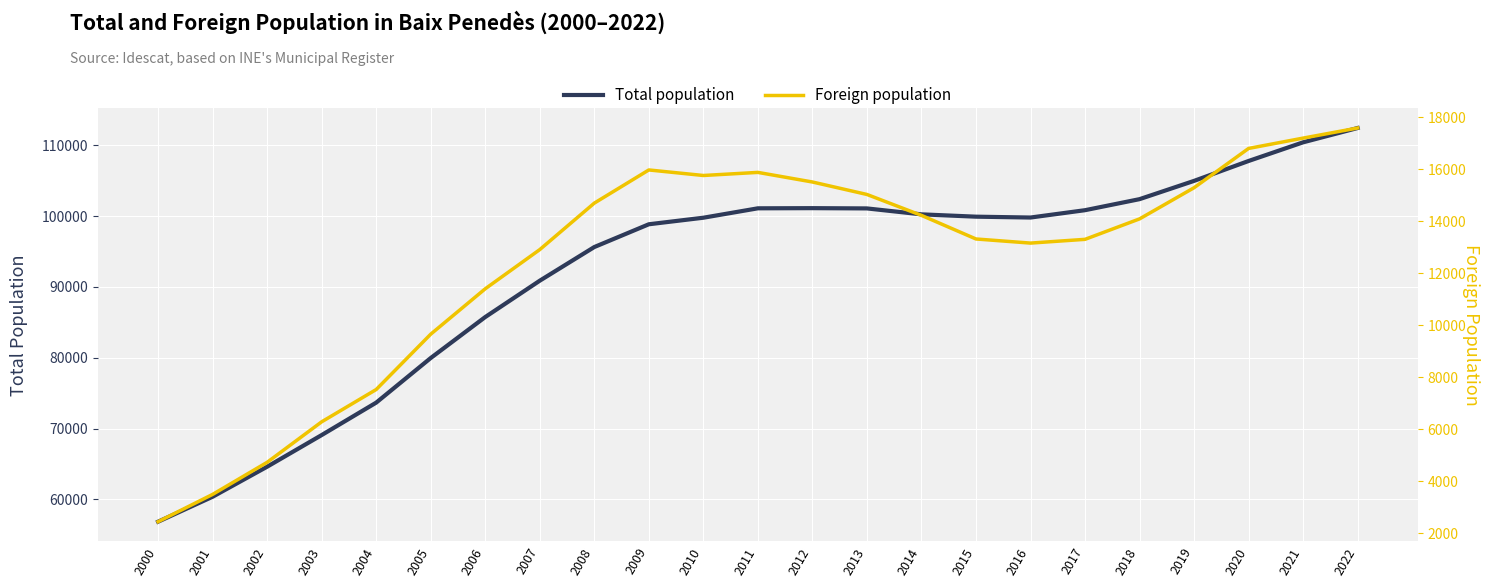

At which category is the sum across all series the highest?

2022